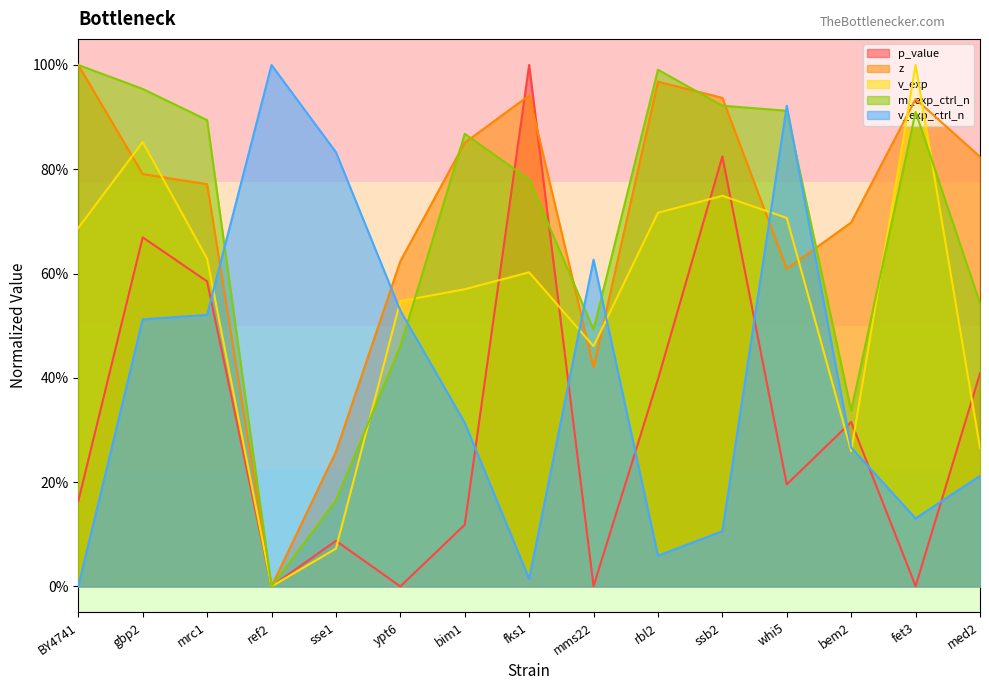

How many intersections are there between z and p_value?

2